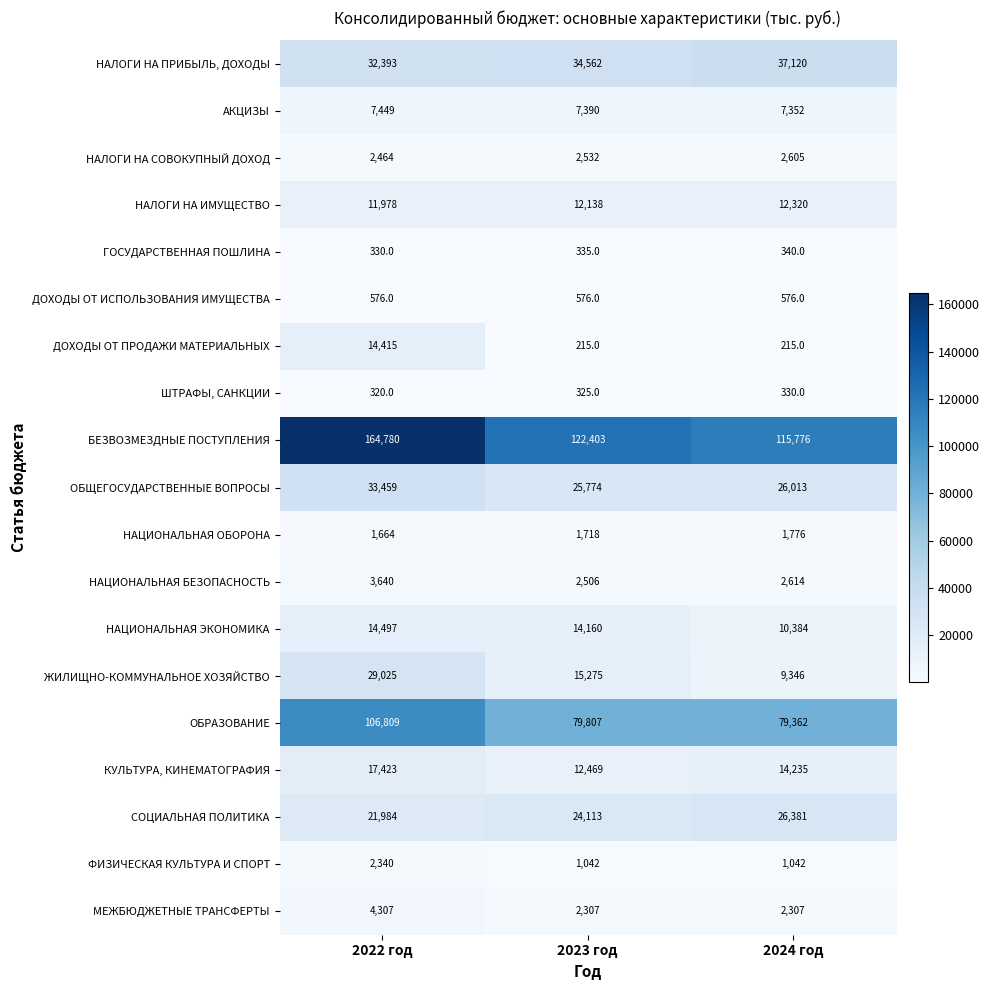

Which series changed the most between 2023 год and 2024 год?

БЕЗВОЗМЕЗДНЫЕ ПОСТУПЛЕНИЯ